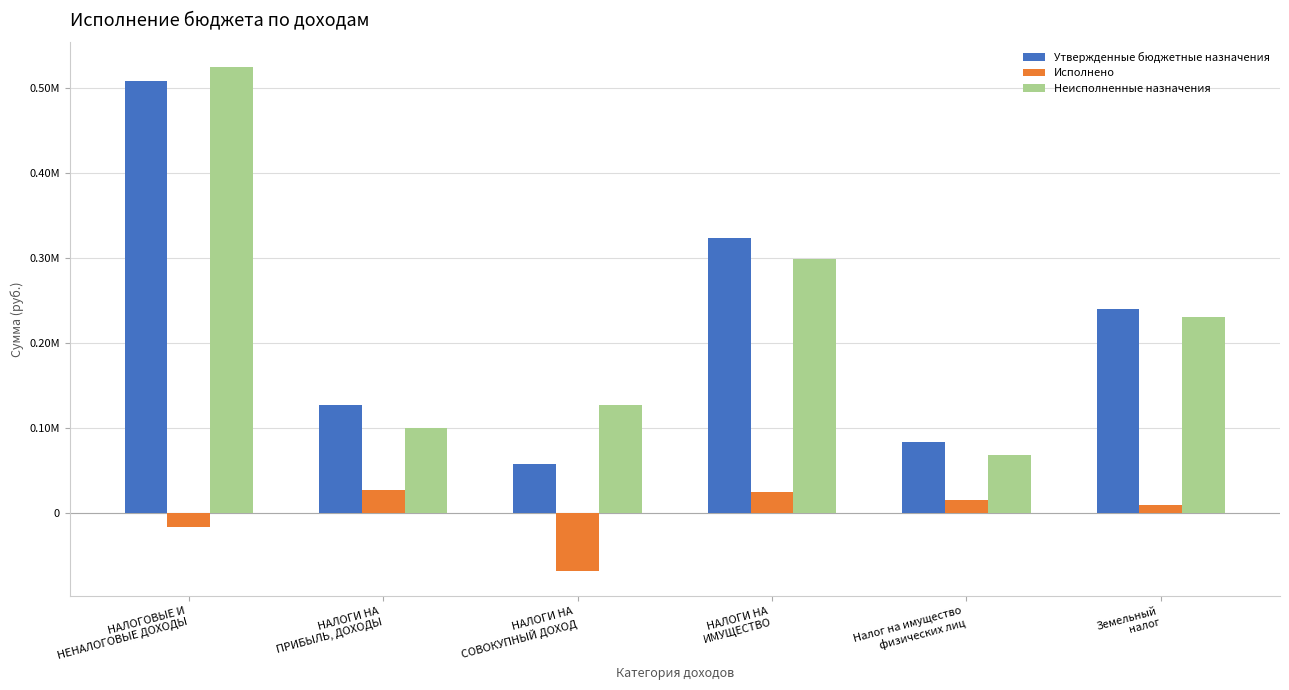

True or false: Утвержденные бюджетные назначения has a value of 84120.0 at НАЛОГИ НА
СОВОКУПНЫЙ ДОХОД.

False